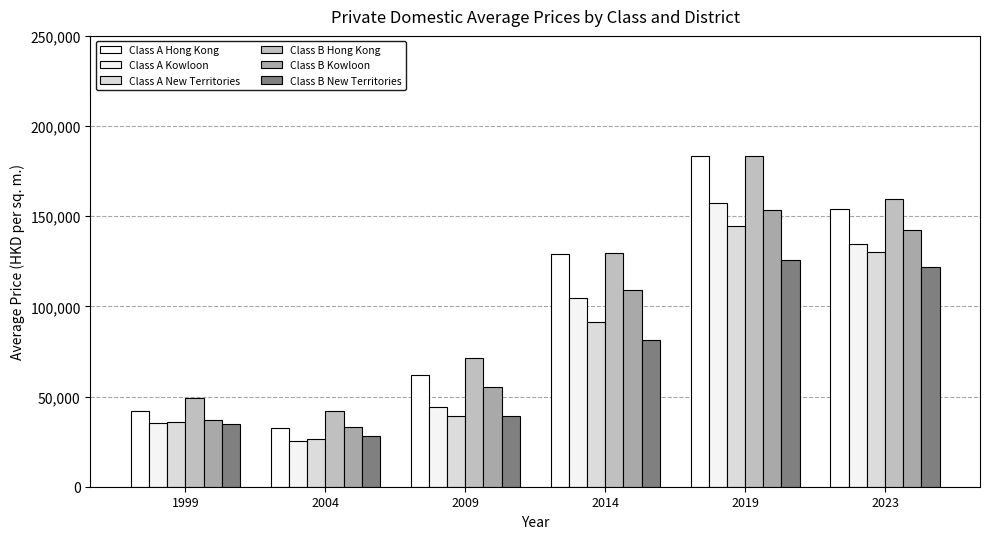

What value does the Class A New Territories series have at 1999?

35735